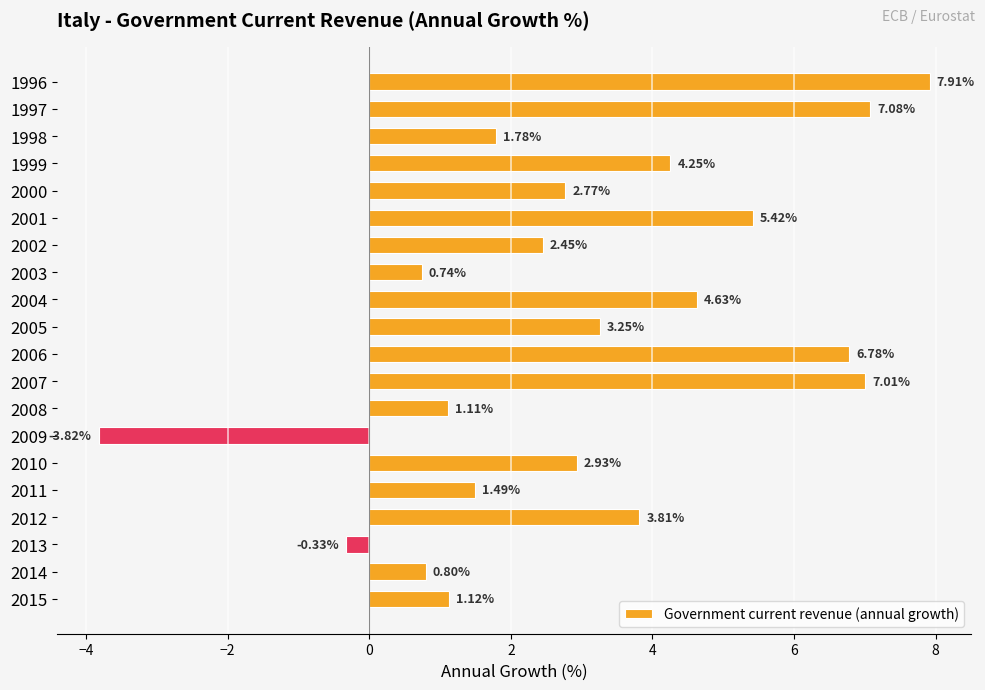

List the labels in order of value, largest first.

1996, 1997, 2007, 2006, 2001, 2004, 1999, 2012, 2005, 2010, 2000, 2002, 1998, 2011, 2015, 2008, 2014, 2003, 2013, 2009